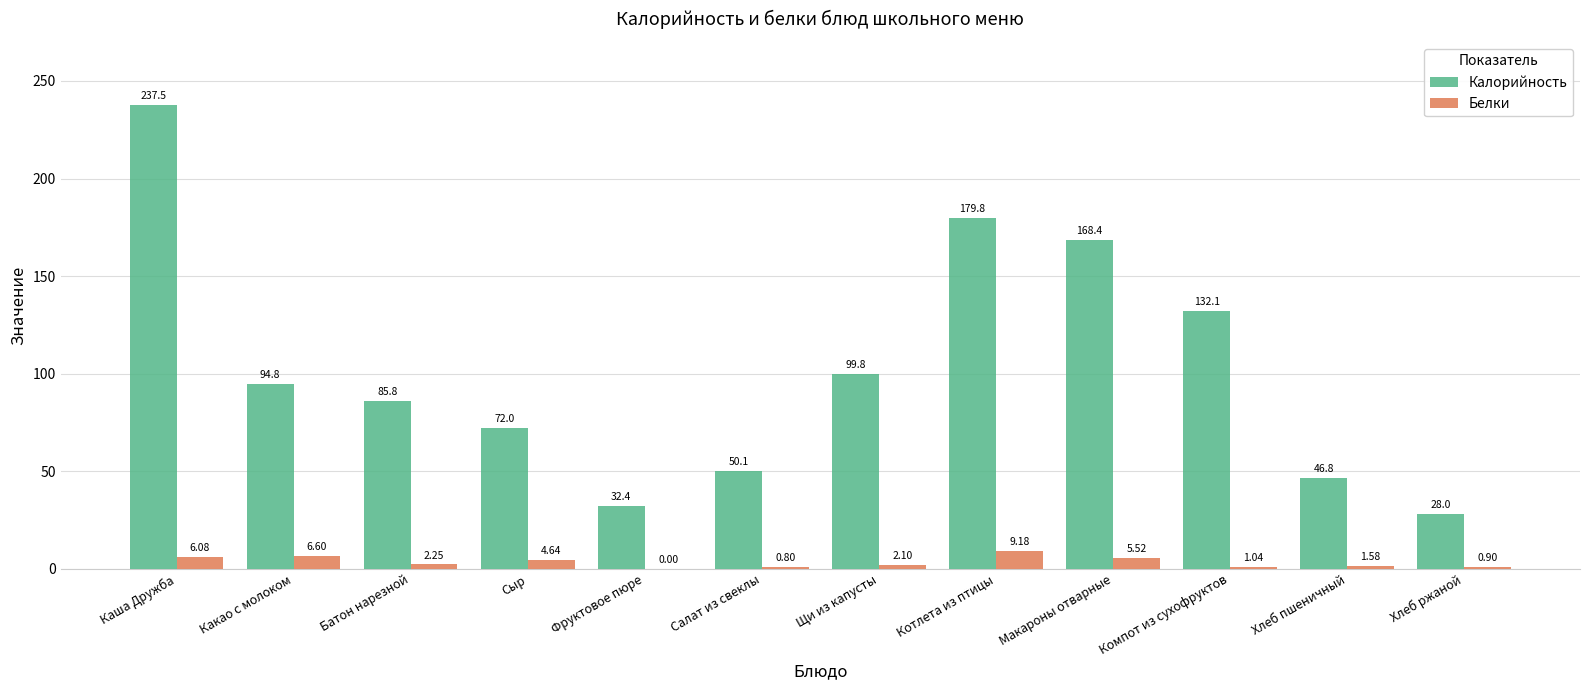

What is the sum of the Белки values at Котлета из птицы and Сыр?

13.8